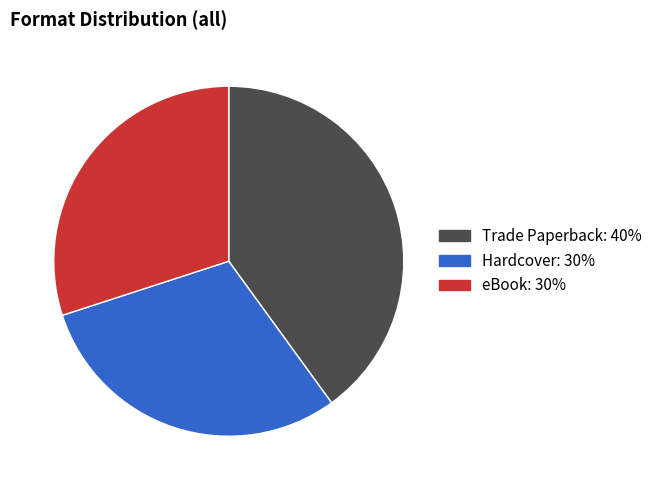

Which has a higher value, eBook or Trade Paperback?

Trade Paperback